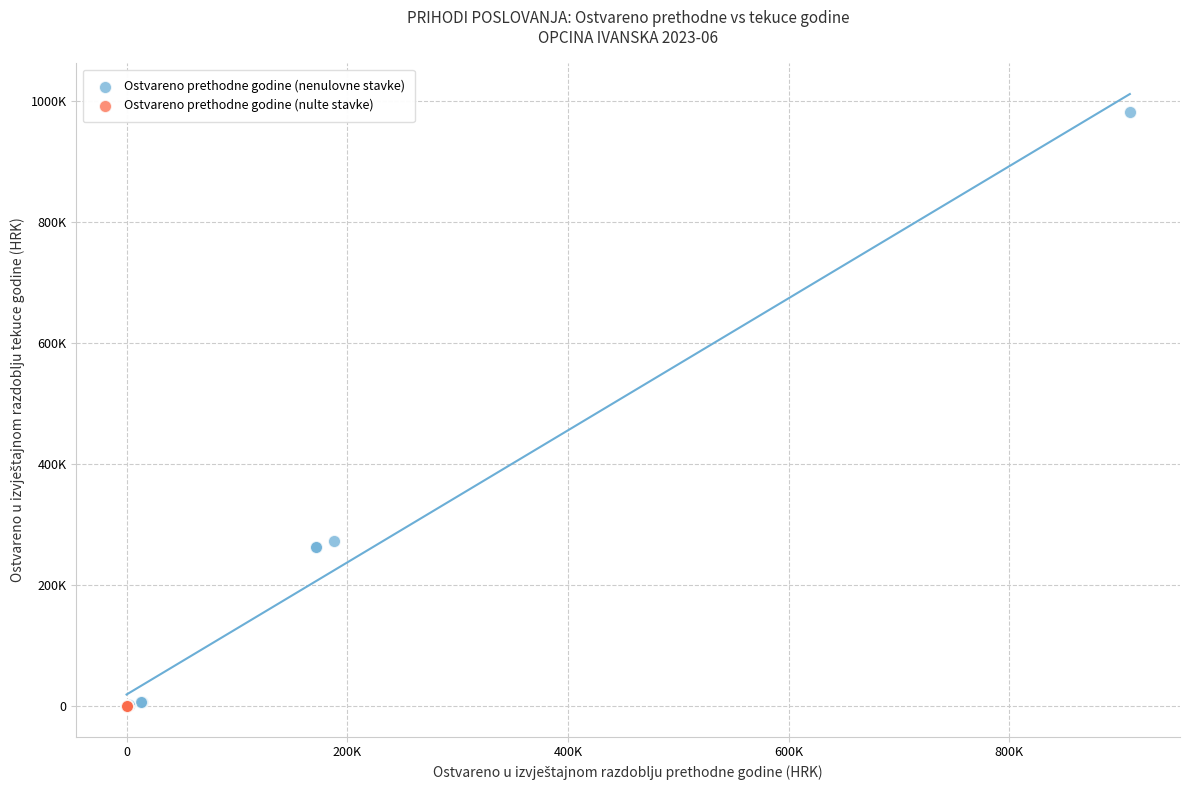

What are all the series names shown in the legend?

Ostvareno prethodne godine (nenulovne stavke), Ostvareno prethodne godine (nulte stavke)